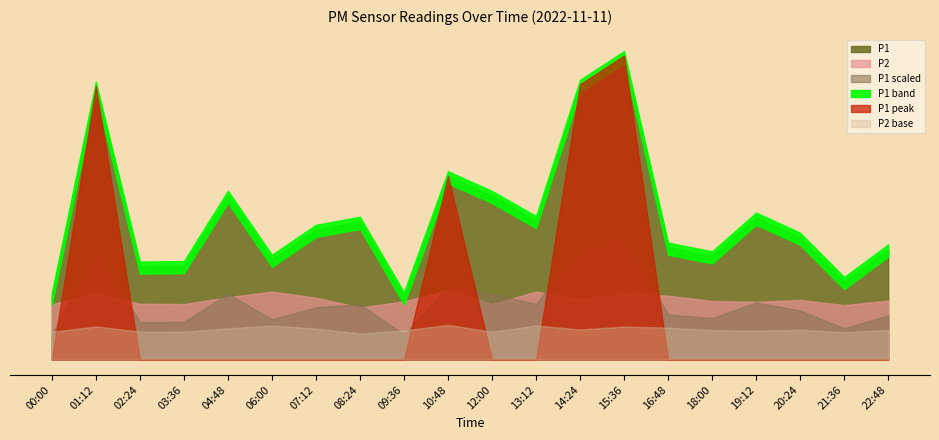

What is the difference between the P1 values at 02:24 and 12:00?

0.2